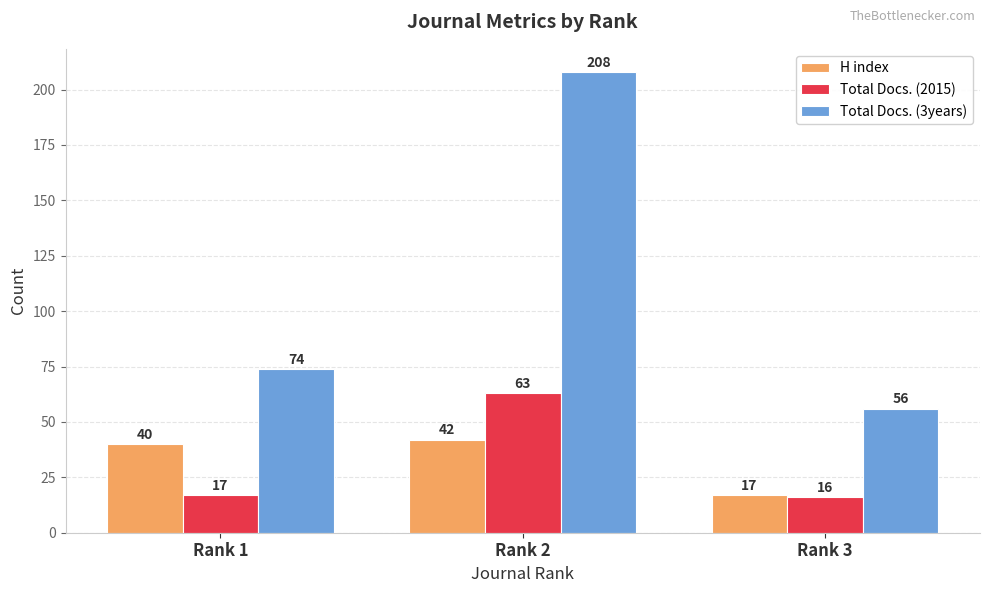

Which series has the largest total across all categories?

Total Docs. (3years)